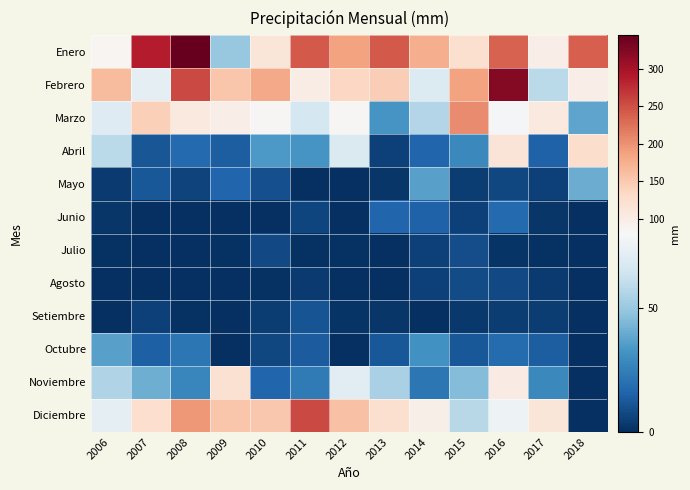

Which category has the lowest value across all series?

2007